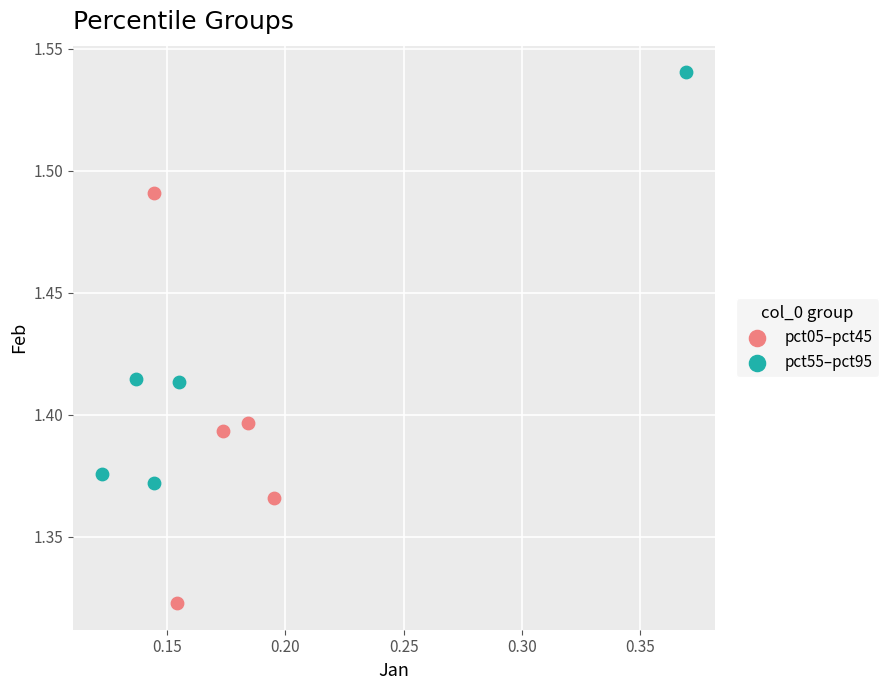

Which series contains the lowest Y value?

pct05–pct45